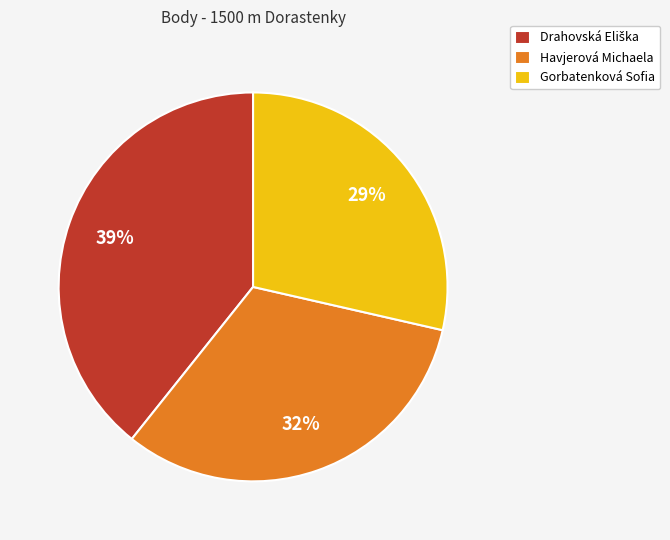

To the nearest percent, what percentage of the pie is Gorbatenková Sofia?

29%